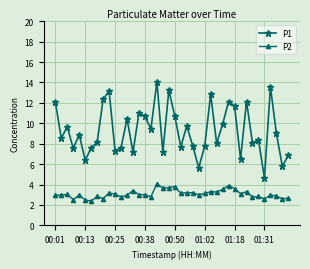

What is the minimum value for P2?

2.4